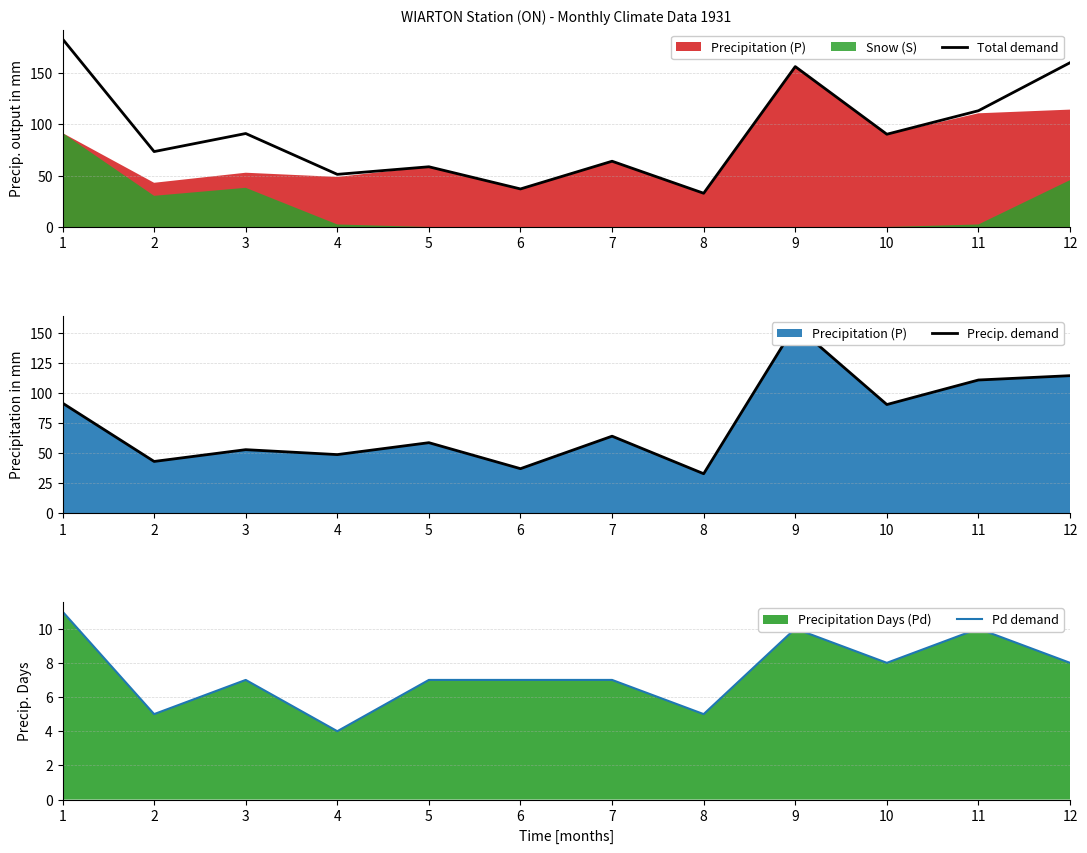

Rank the series by their maximum value, from highest to lowest.

Total demand, Precip. demand, Pd demand